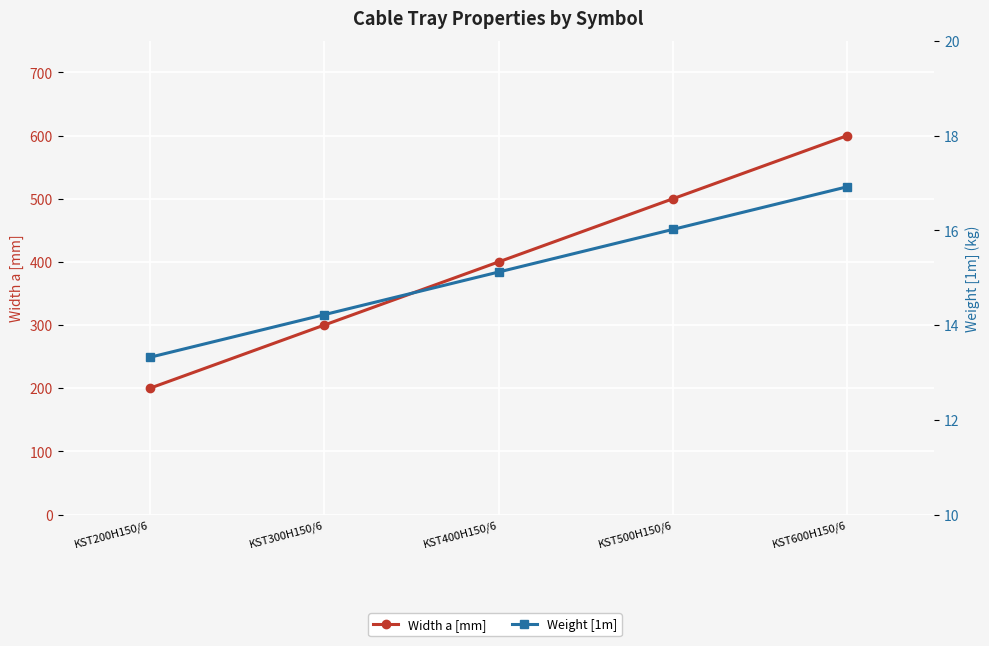

True or false: Weight [1m] has a value of 3.9 at KST300H150/6.

False